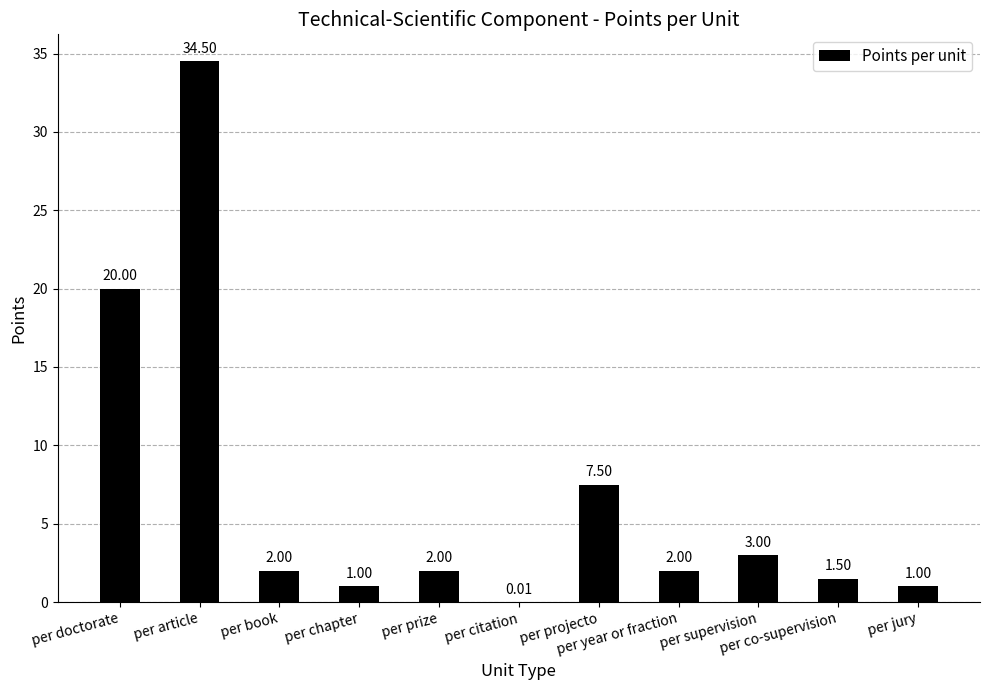

What is the sum of all values?

74.5